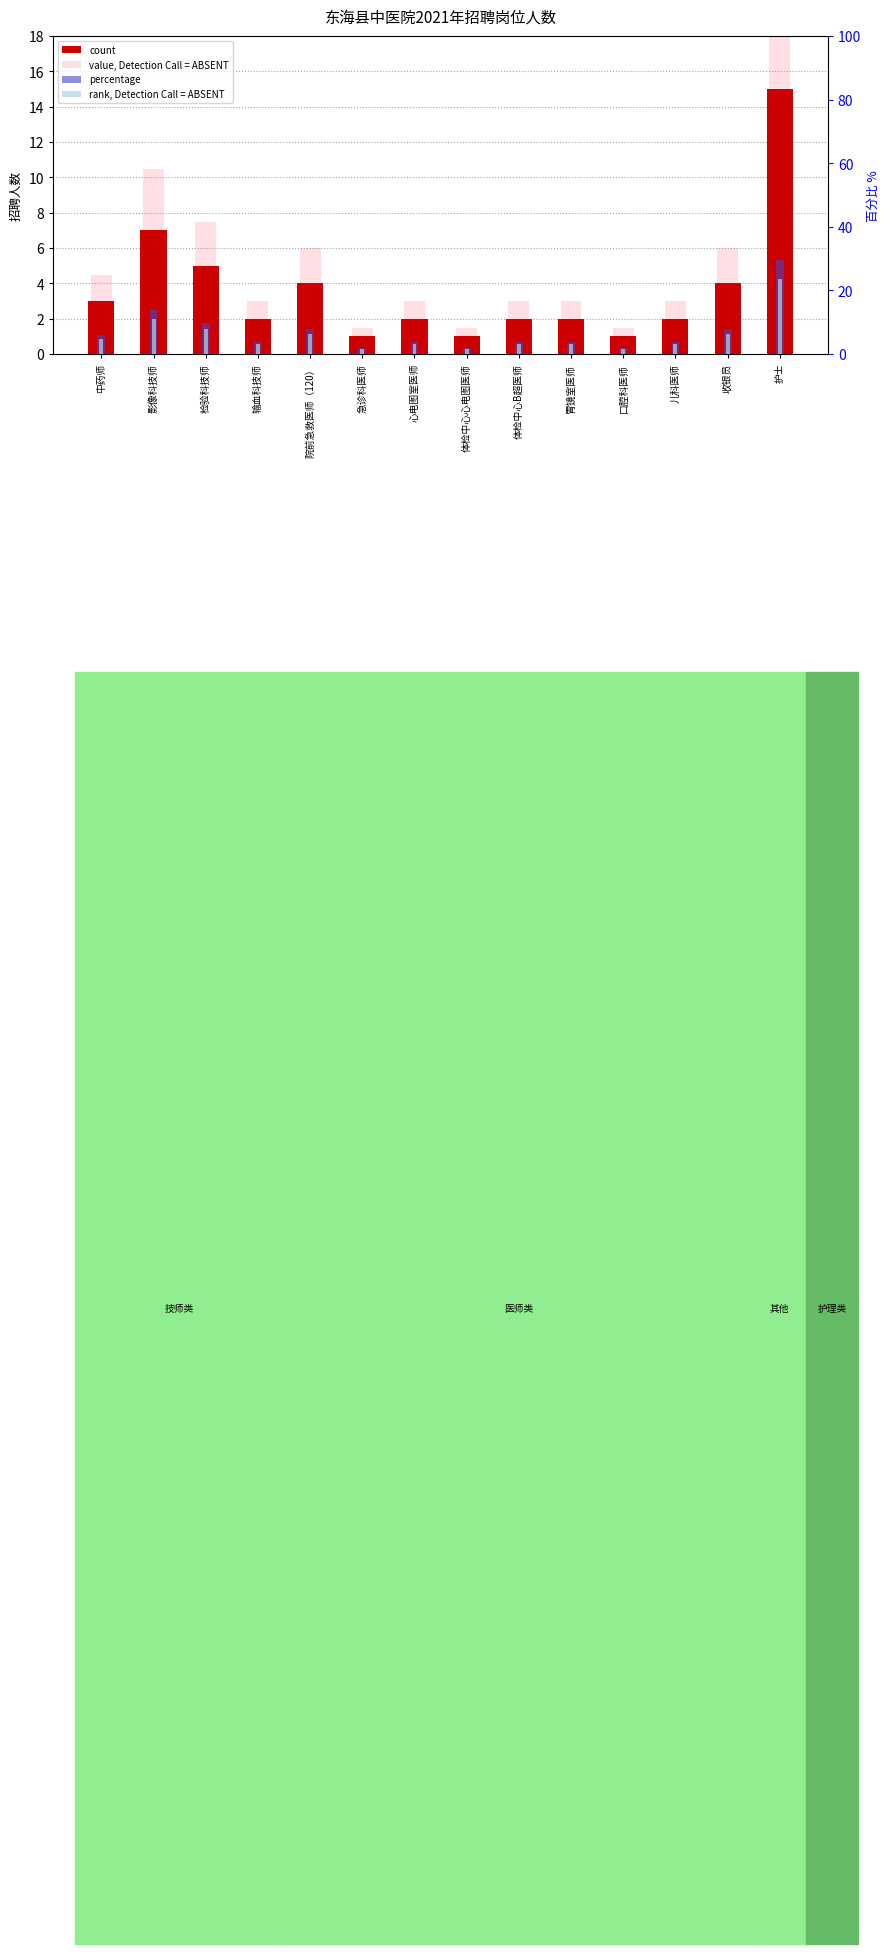

What is the difference between the rank, Detection Call = ABSENT values at 中药师 and 收银员?

1.6